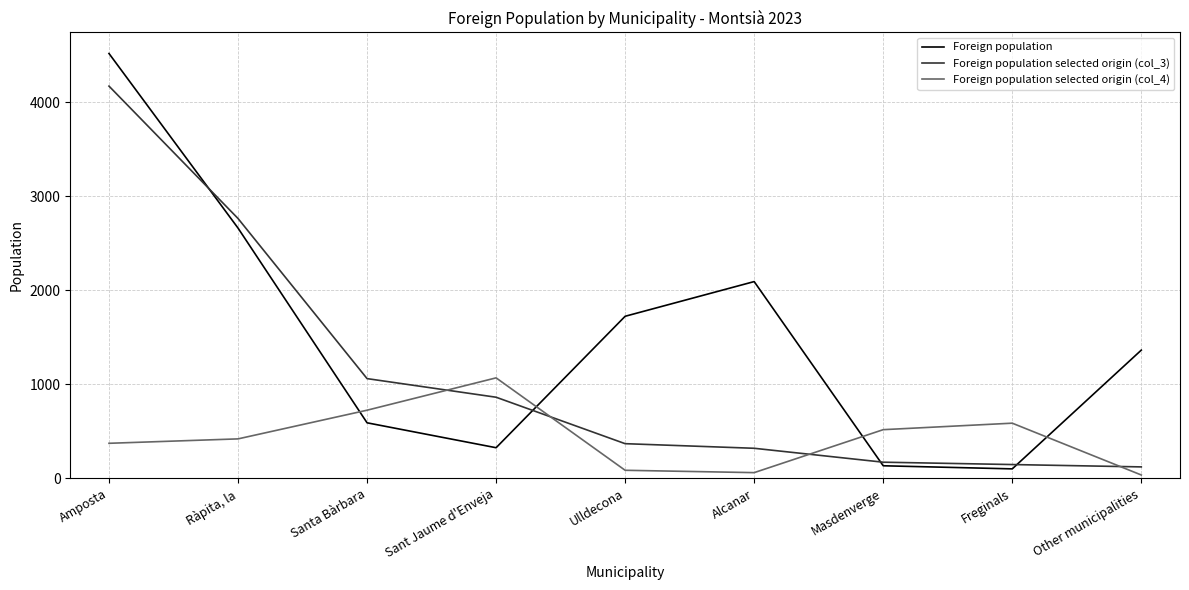

Reading left to right, transcribe all the data shown in this chart.

Foreign population: 4520	2663	592	327	1725	2094	135	102	1365
Foreign population selected origin (col_3): 4173	2765	1062	864	370	321	173	148	123
Foreign population selected origin (col_4): 374	421	726	1070	87	62	519	588	37